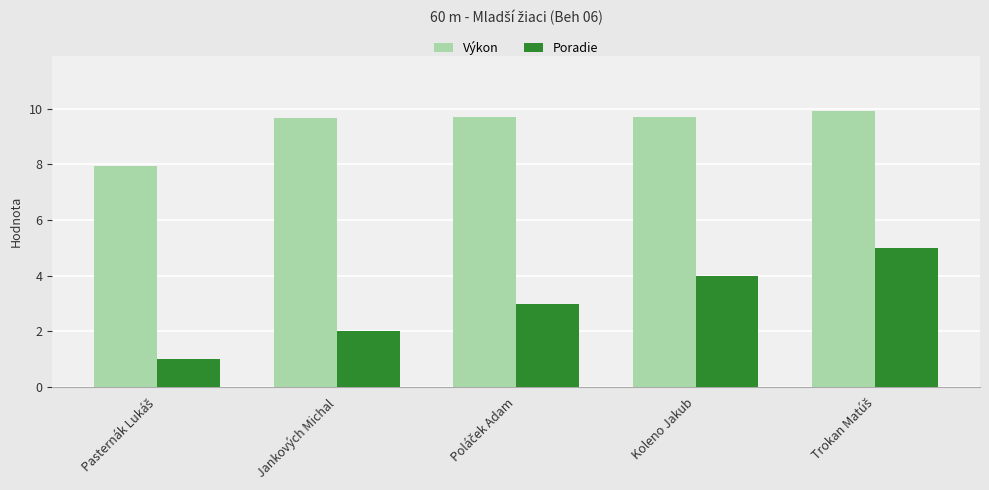

What are all the series names shown in the legend?

Výkon, Poradie